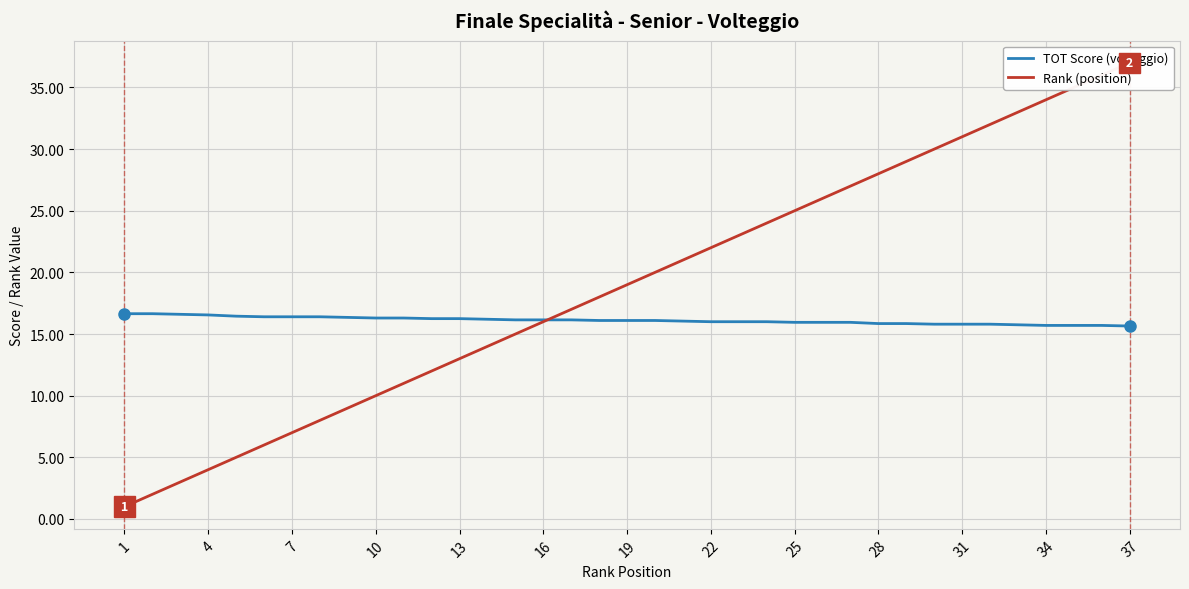

What is the value of the Rank (position) point at the 8th from the left?

8.0